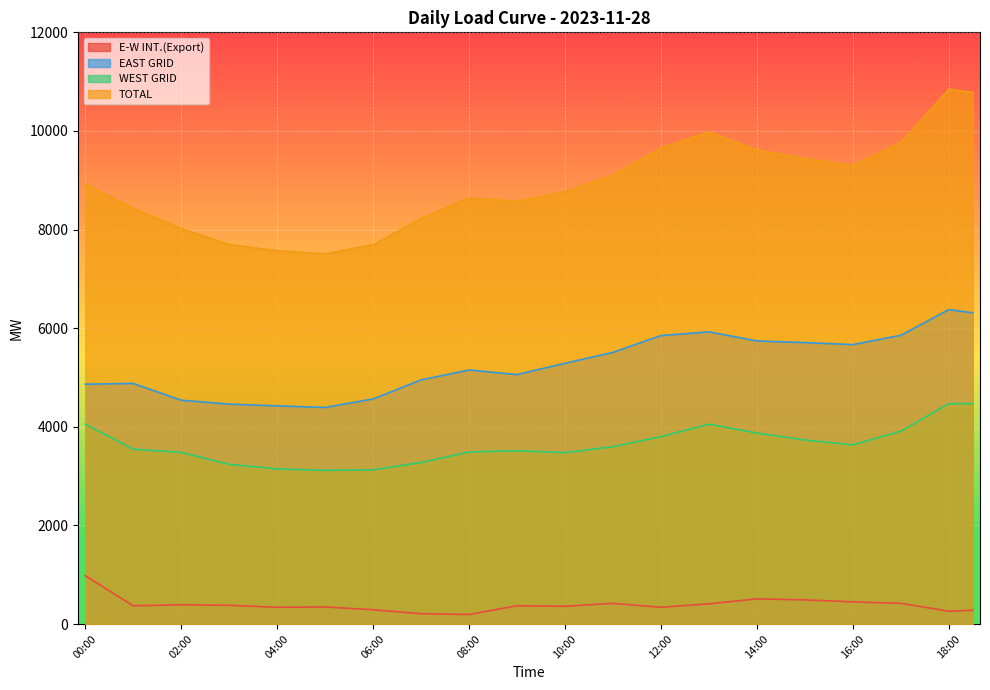

What is the approximate value of E-W INT.(Export) at 15:30?

470.0